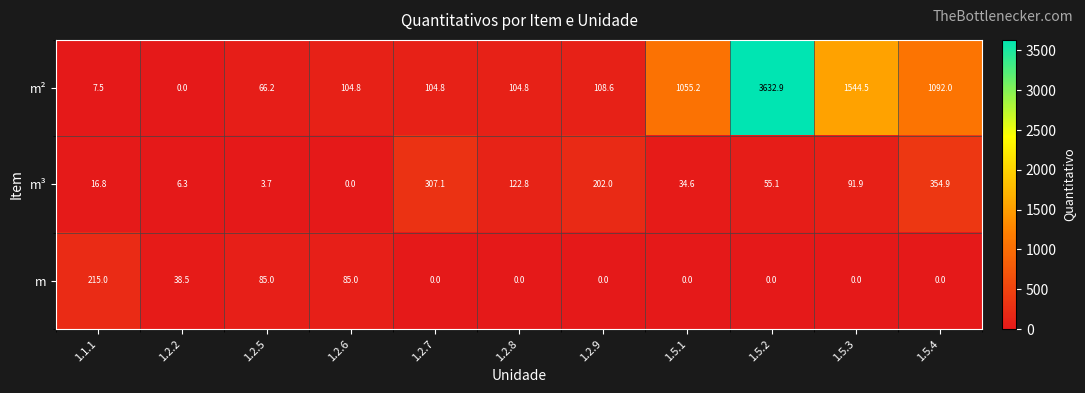

Which series has the largest total across all categories?

m²